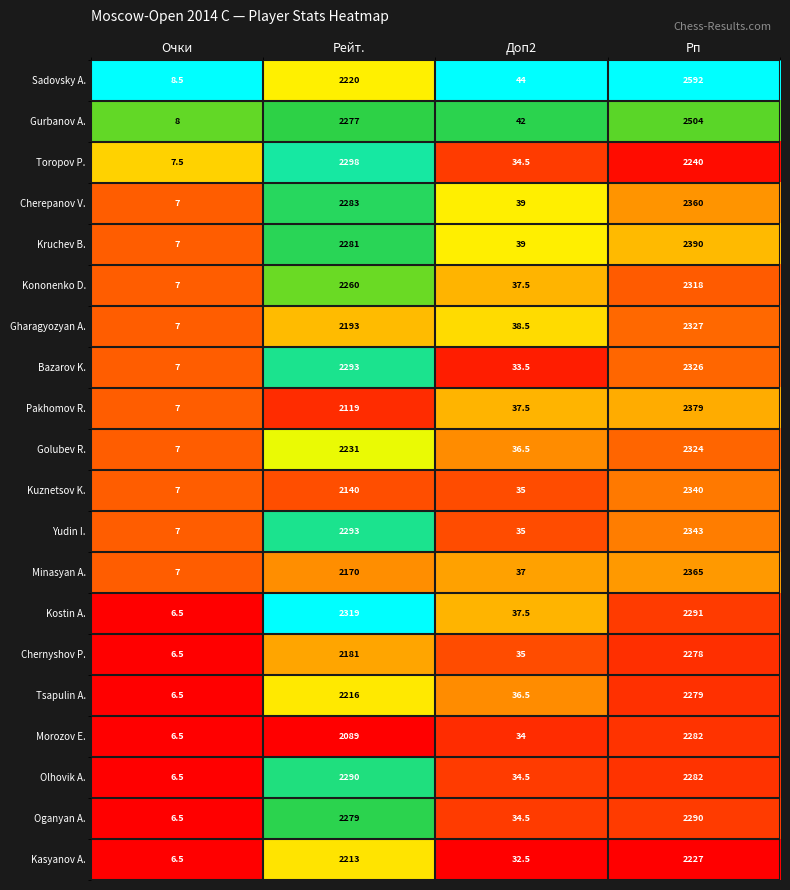

At which label is Tsapulin A. closest to 1142?

Рейт.